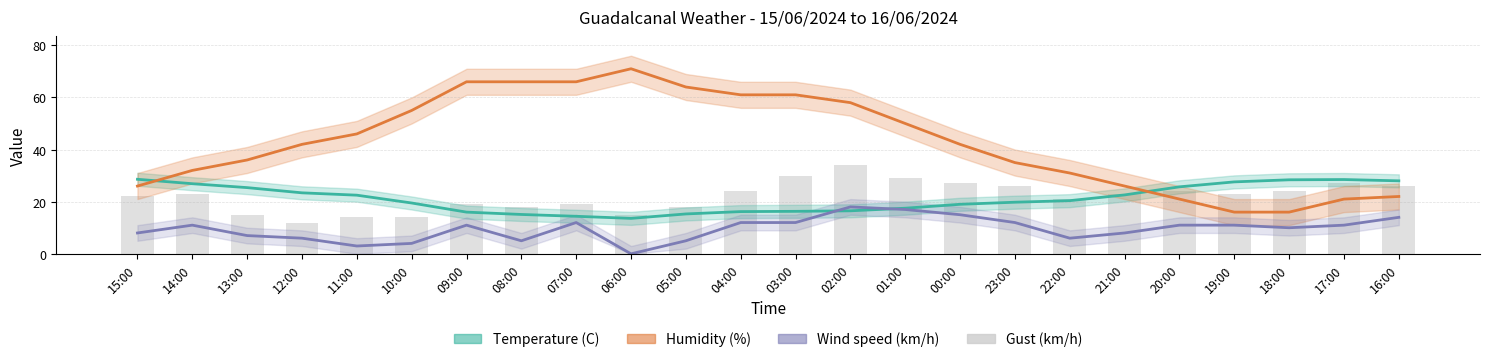

What is the total value across all series at 20:00?

81.7